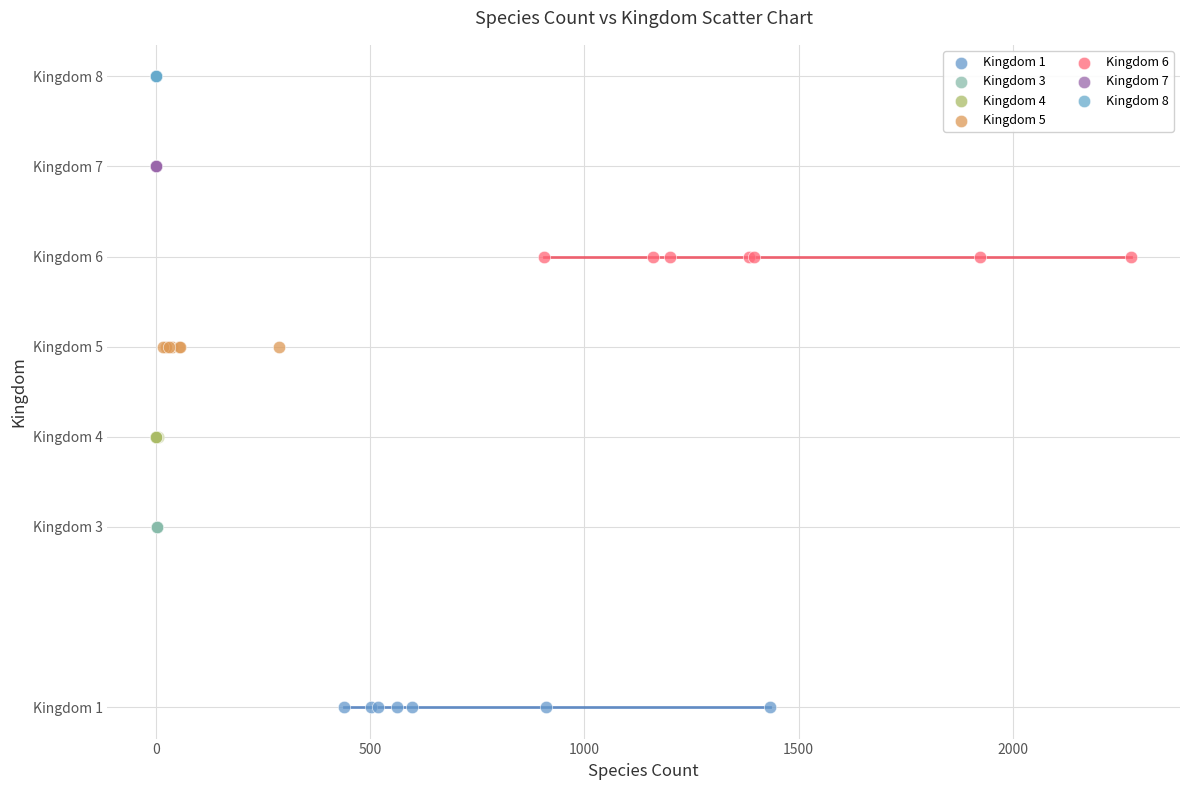

What are all the series names shown in the legend?

Kingdom 1, Kingdom 3, Kingdom 4, Kingdom 5, Kingdom 6, Kingdom 7, Kingdom 8